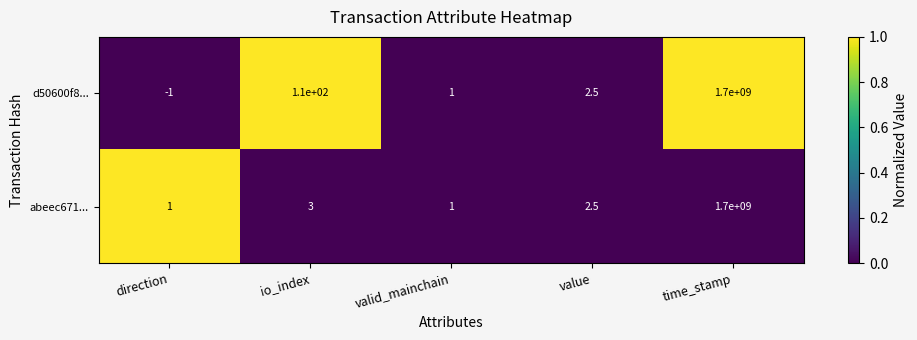

The value of d50600f8... at direction is -0.3. True or false?

False